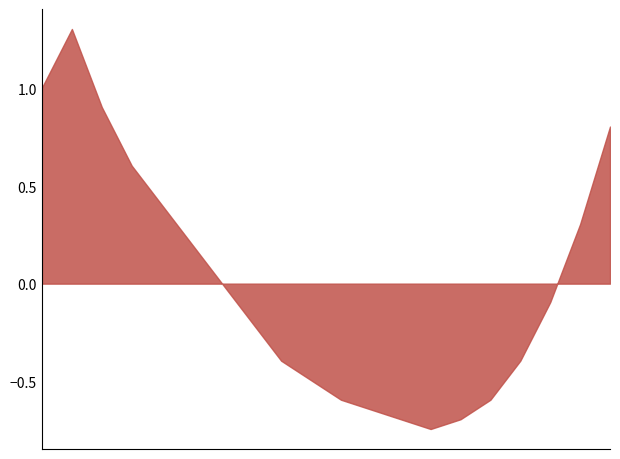

What is the maximum value shown in the chart?

1.3